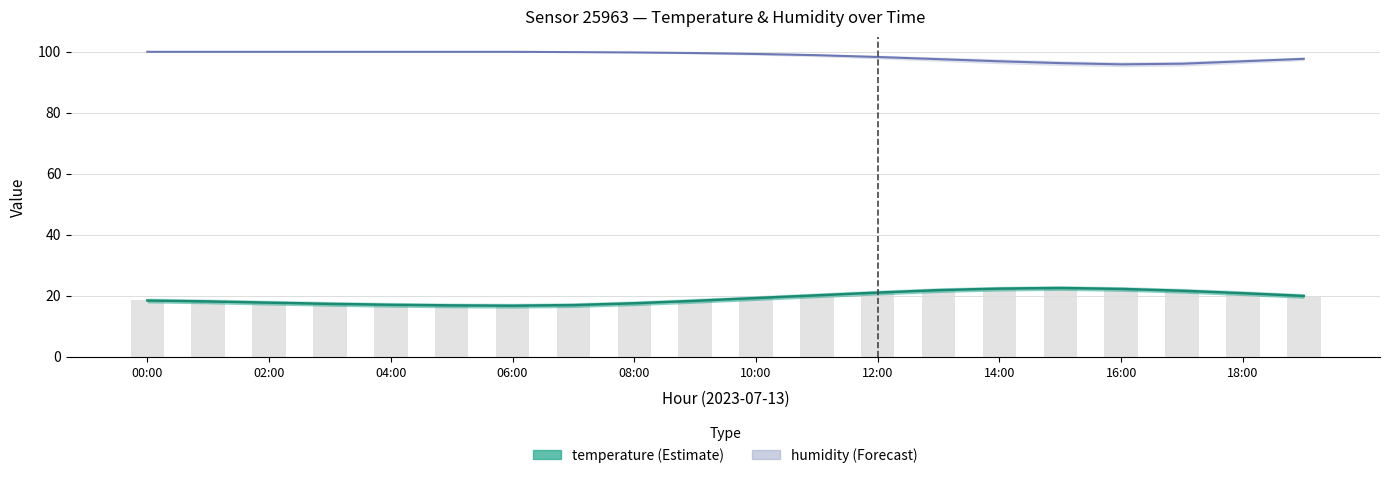

Between 17 and 18, which is larger?

17